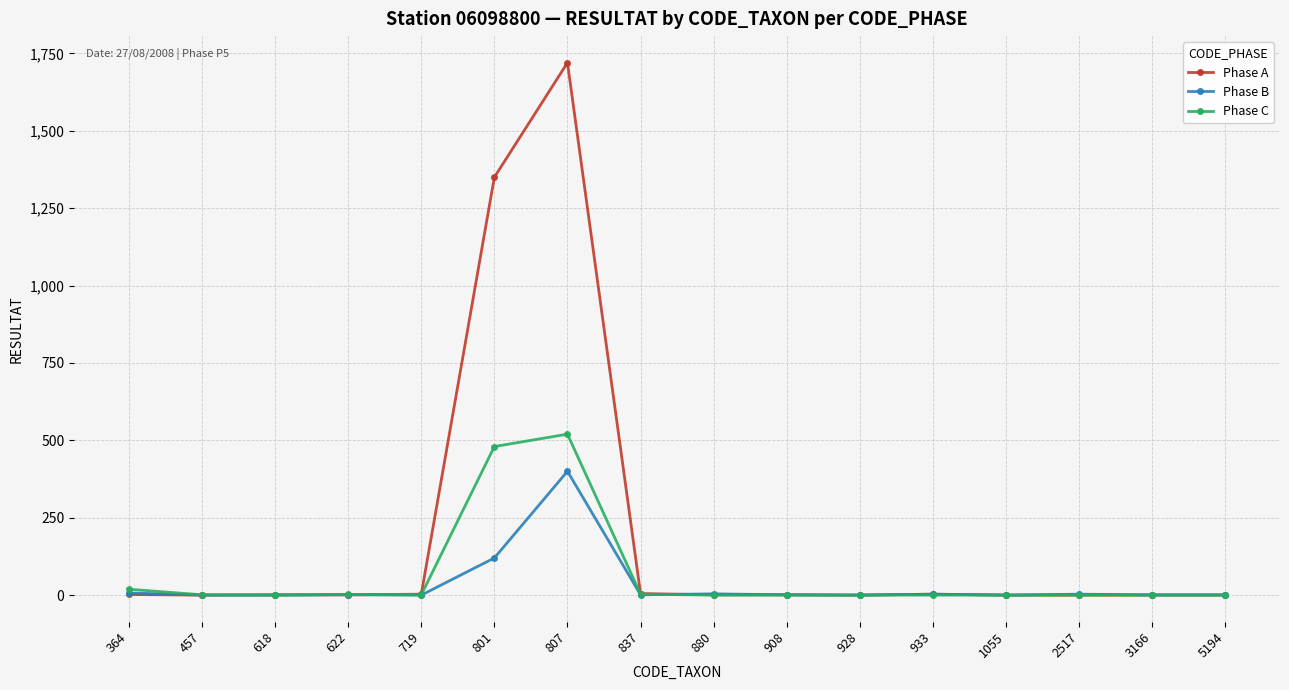

What is the difference between the Phase A values at 3166 and 933?

3